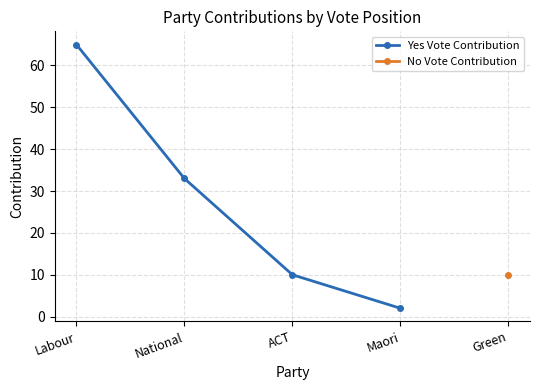

True or false: Yes Vote Contribution has more than 1 points higher than both neighbors.

False